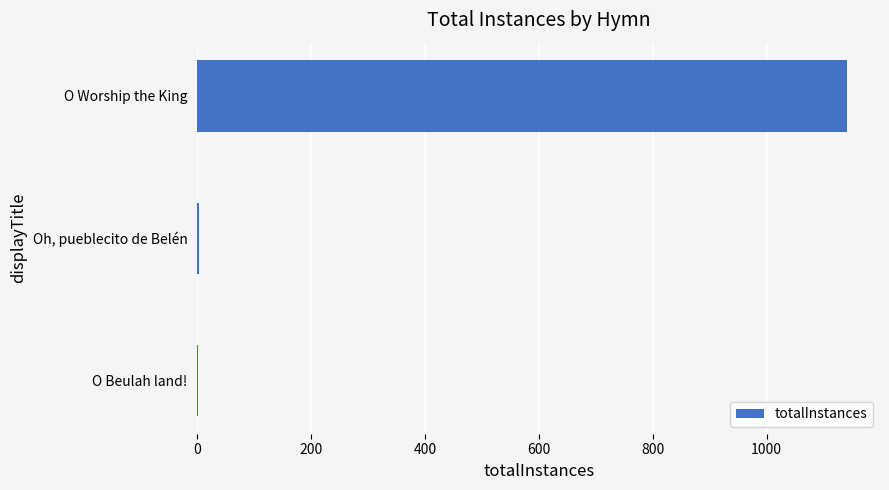

What is the sum of all values?

1147